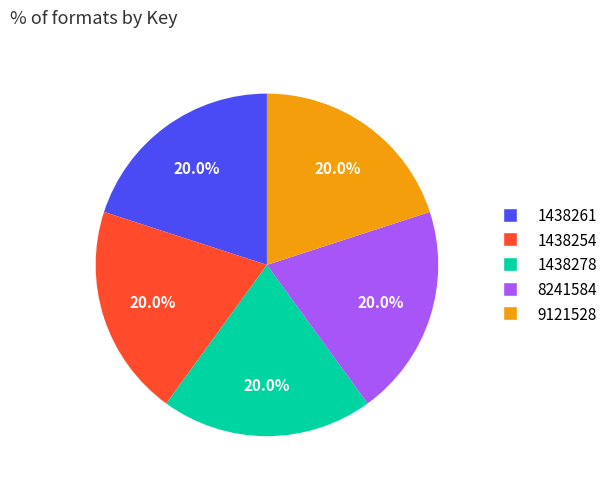

Does any single category account for the majority?

No